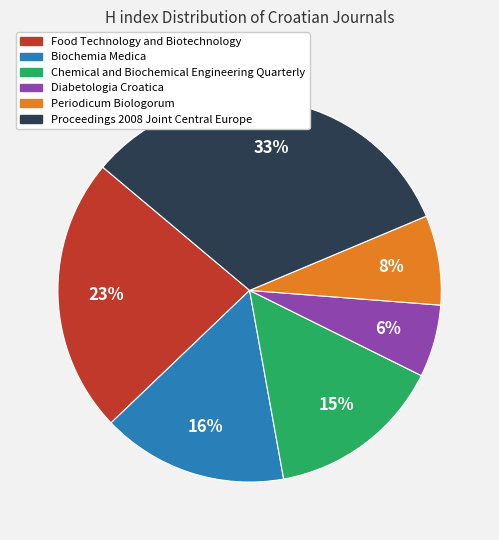

Is there any slice that represents more than half of the pie?

No